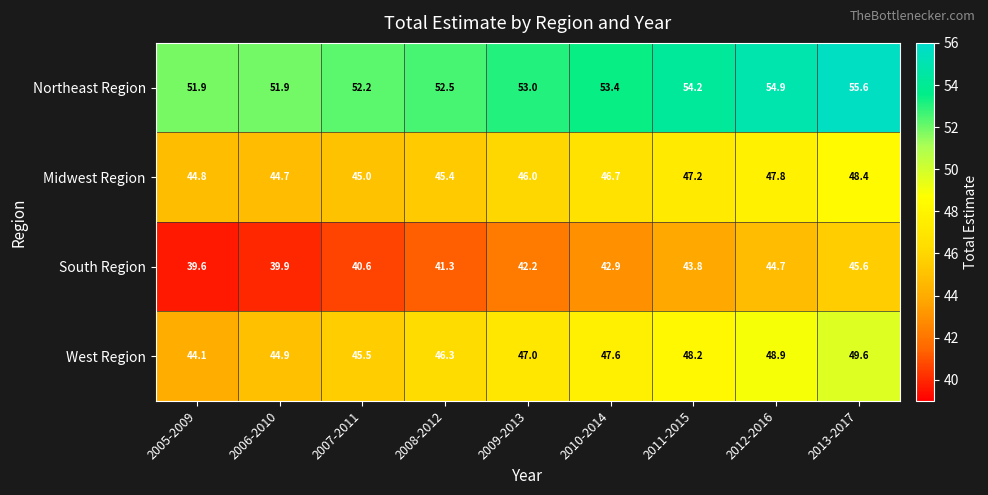

The Midwest Region series shows 12.8 at 2006-2010. True or false?

False